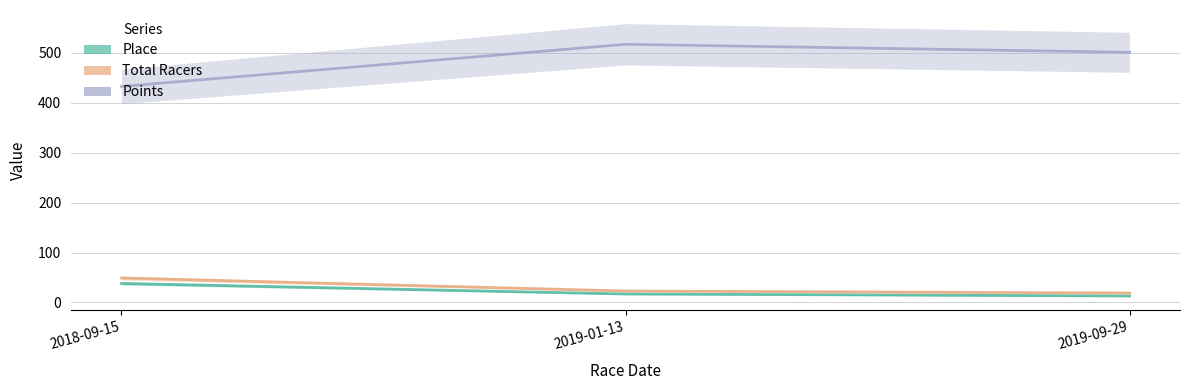

What is the lowest value of the Points series?

432.5